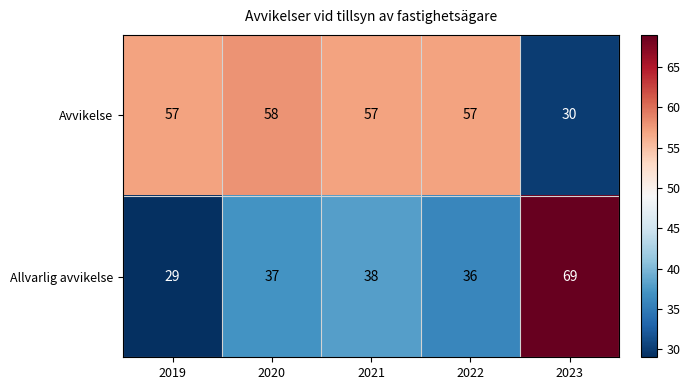

Which label corresponds to the smallest value in the chart?

2019